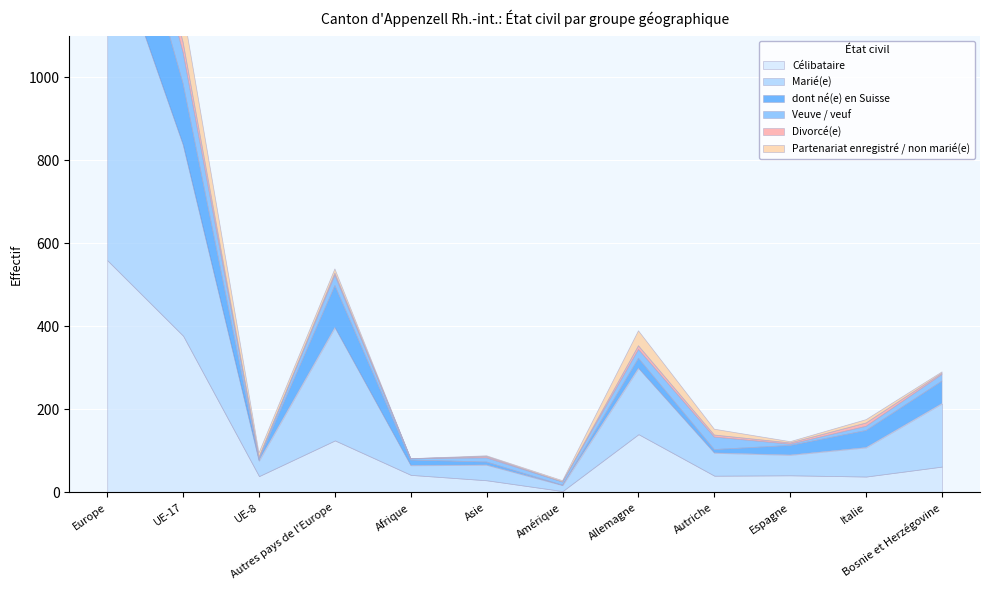

Reading left to right, transcribe all the data shown in this chart.

Célibataire: 559	377	39	125	42	29	3	140	40	41	38	62
Marié(e): 801	460	37	272	23	37	14	159	55	49	70	152
dont né(e) en Suisse: 270	147	4	101	13	7	0	24	8	23	41	54
Veuve / veuf: 112	75	4	25	3	10	8	21	30	3	10	16
Divorcé(e): 32	25	0	5	0	3	0	9	5	3	8	3
Partenariat enregistré / non marié(e): 100	78	11	10	0	2	3	36	14	3	8	3